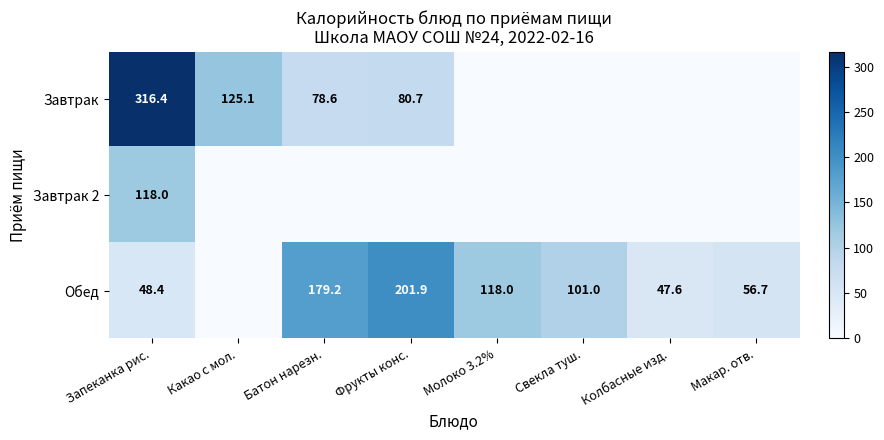

What is the difference between the highest and lowest values at Запеканка рис.?

268.0